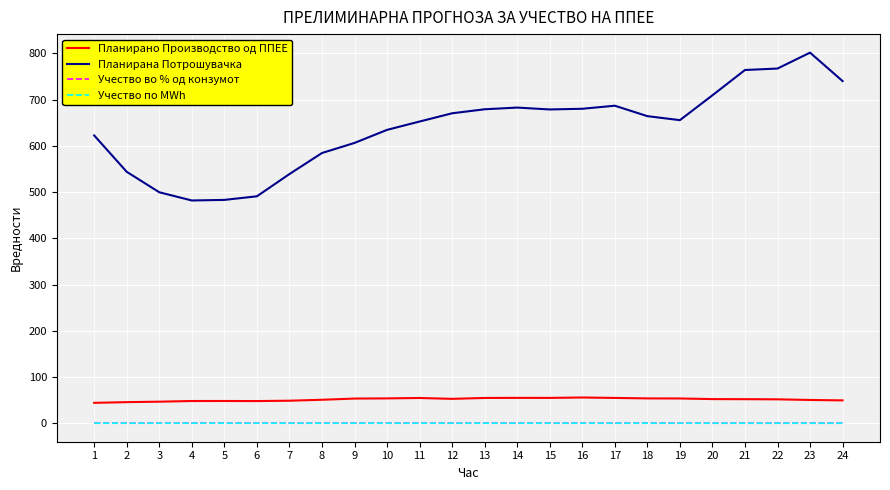

List the labels in order of Планирано Производство од ППЕЕ value, smallest first.

1, 2, 3, 6, 4, 5, 7, 24, 23, 8, 22, 21, 20, 12, 9, 19, 18, 10, 11, 13, 17, 15, 14, 16